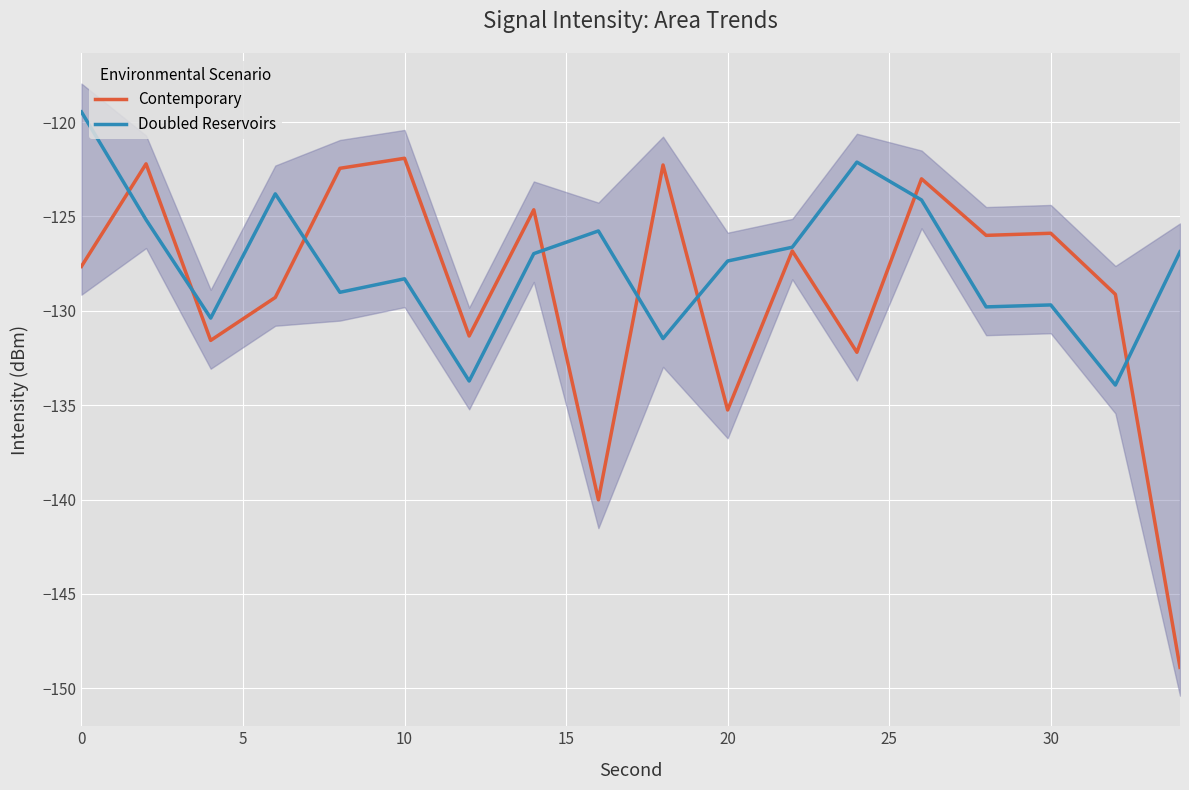

What is the highest value of the Contemporary series?

-121.9